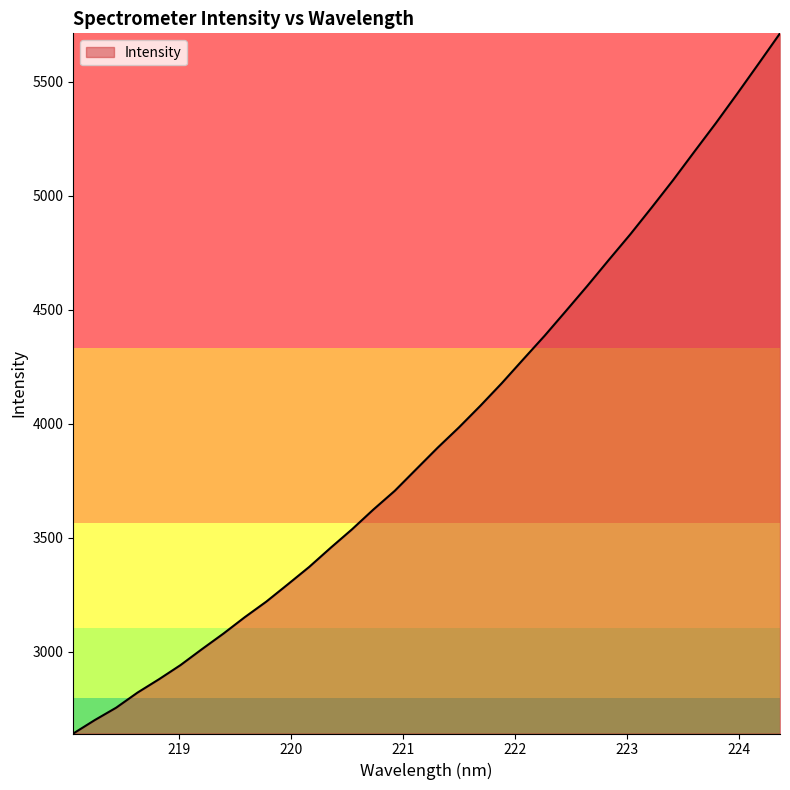

What is the maximum value shown in the chart?

5712.7